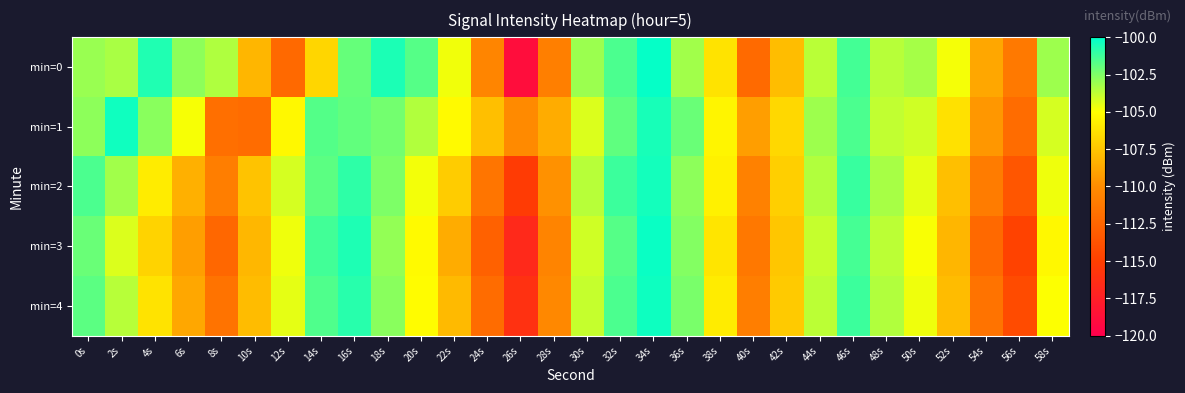

Between 4s and 8s, which is larger?

4s